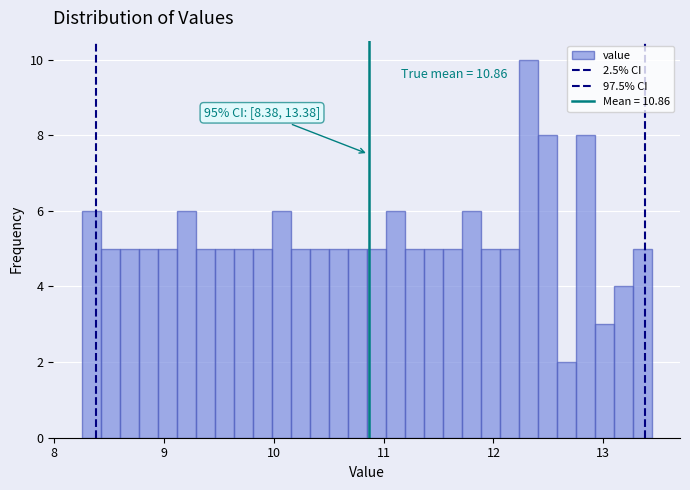

Read against the x-axis, roughly where is the centre of the tallest bar?

12.3